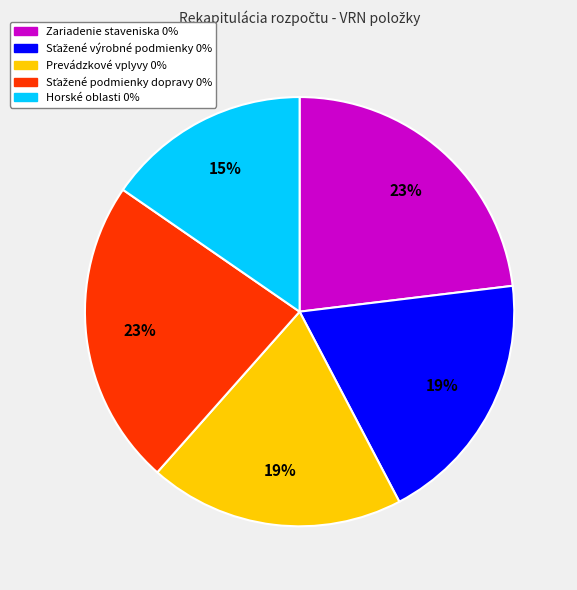

To the nearest percent, what is the average slice percentage?

20%